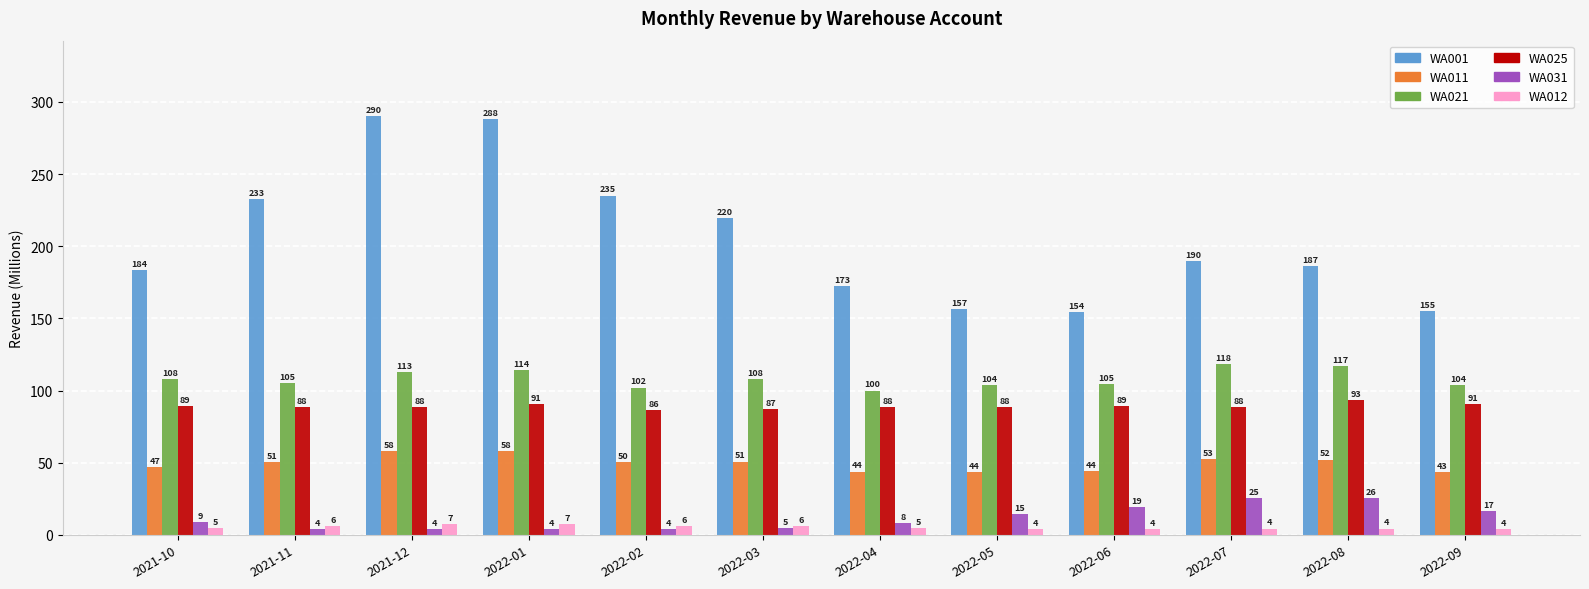

True or false: WA021 has a value of 66.7 at 2021-11.

False